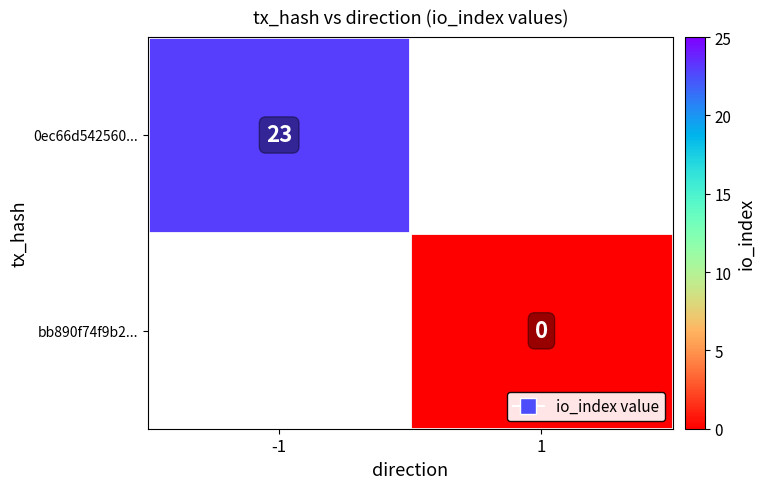

At how many categories does at least one series exceed 21?

1